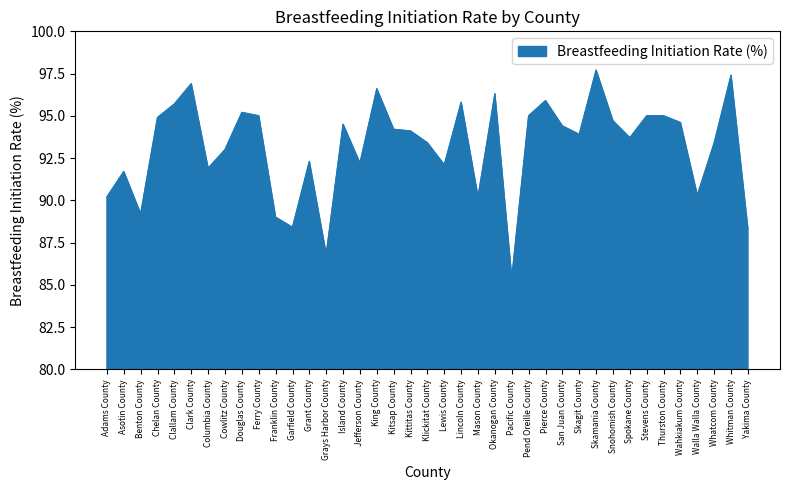

Count the number of data series in this chart.

1